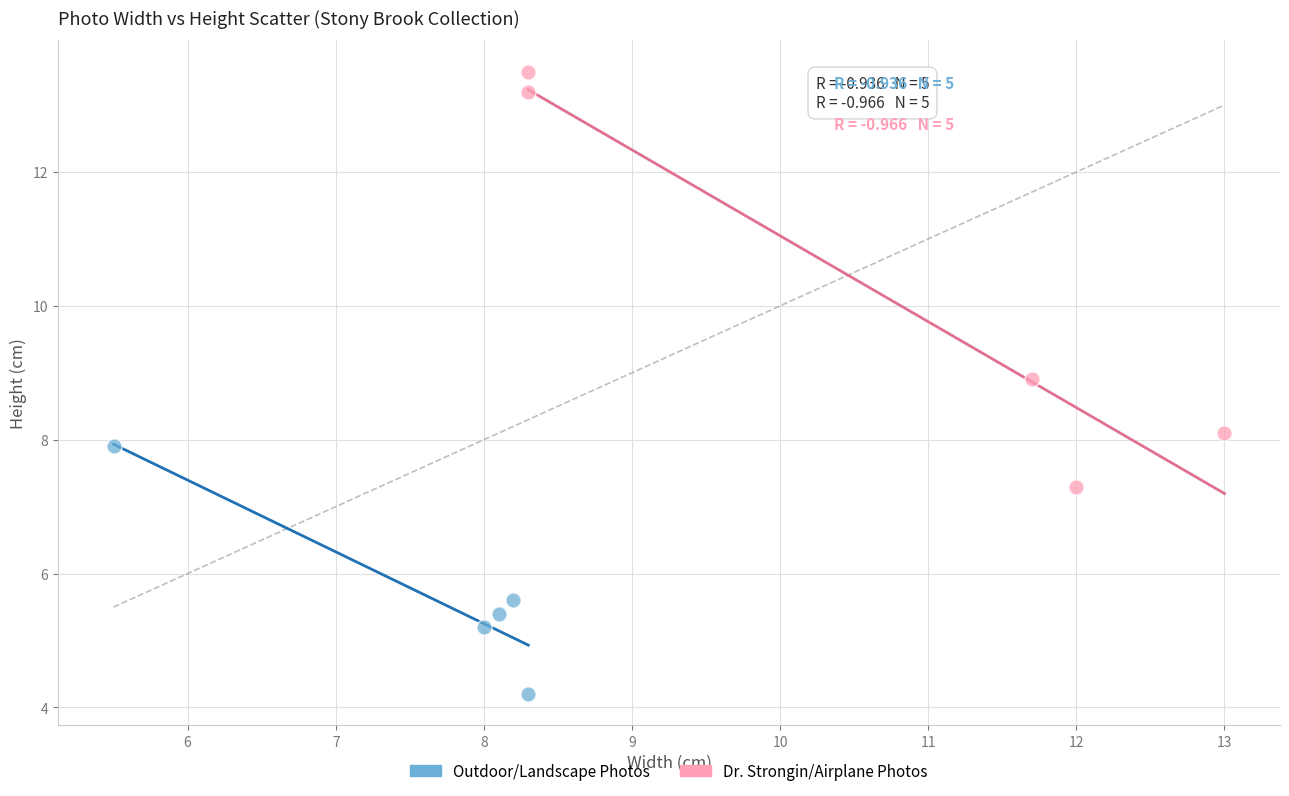

Which series reaches the minimum Y coordinate?

Outdoor/Landscape Photos